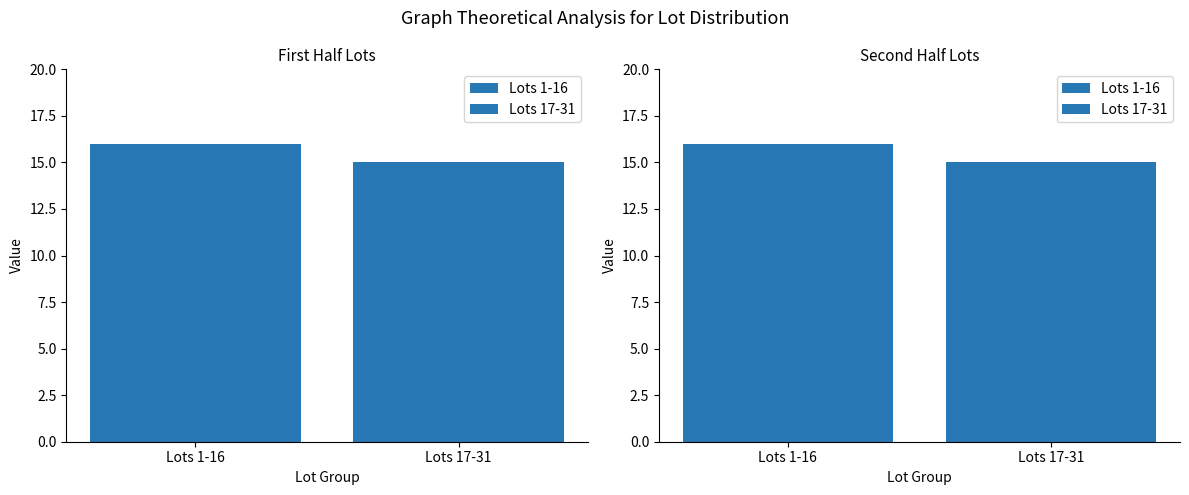

How many bars are there in total?

4